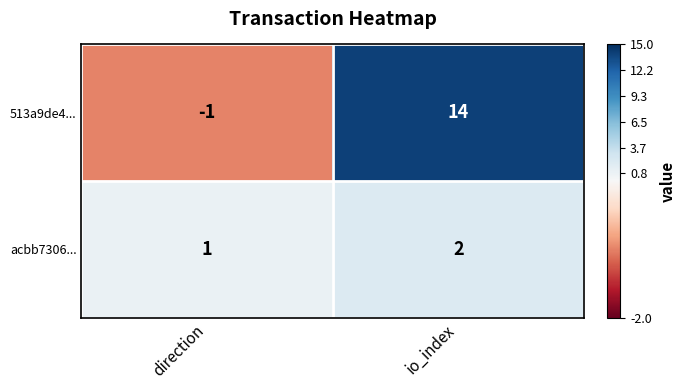

True or false: acbb7306... has a value of 1 at direction.

True